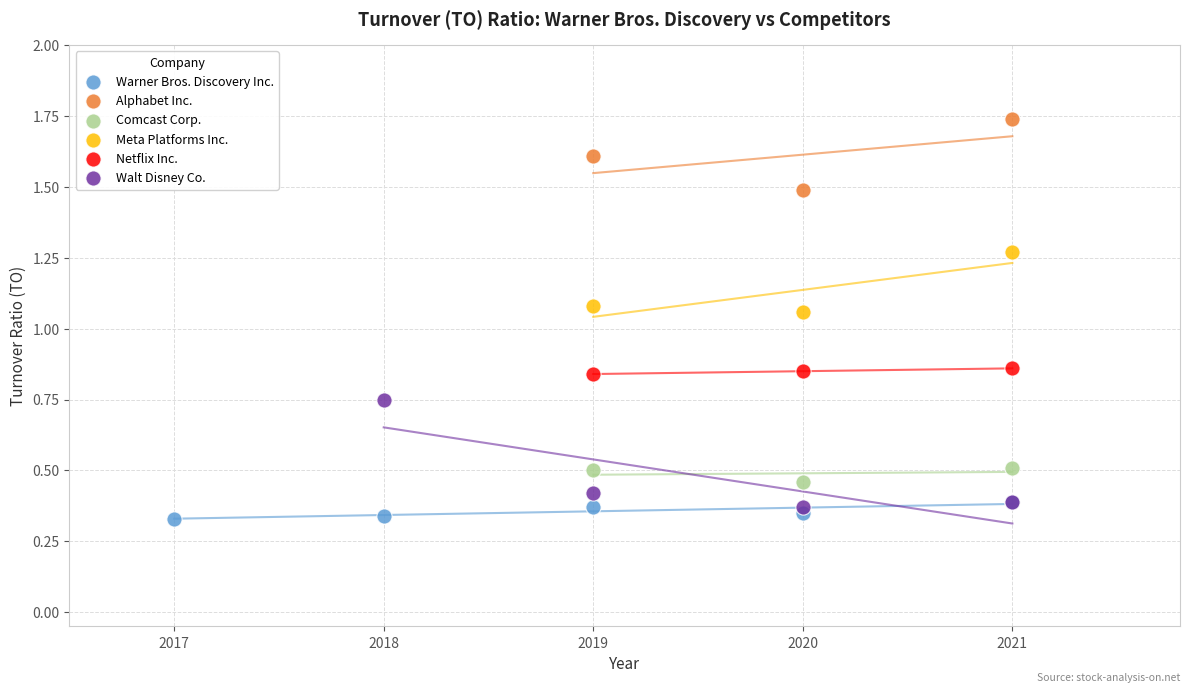

What are all the series names shown in the legend?

Warner Bros. Discovery Inc., Alphabet Inc., Comcast Corp., Meta Platforms Inc., Netflix Inc., Walt Disney Co.